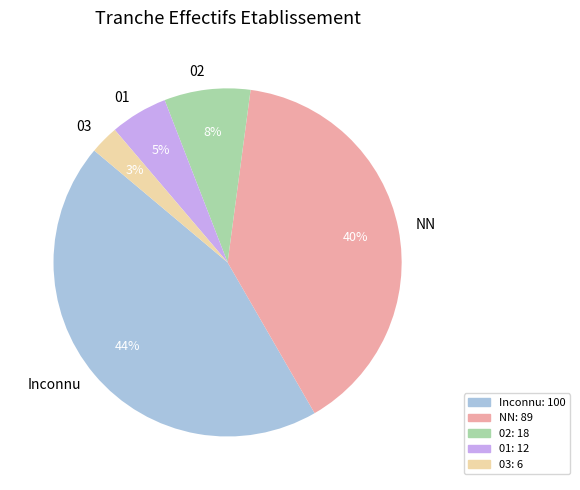

Count the number of slices in the pie.

5